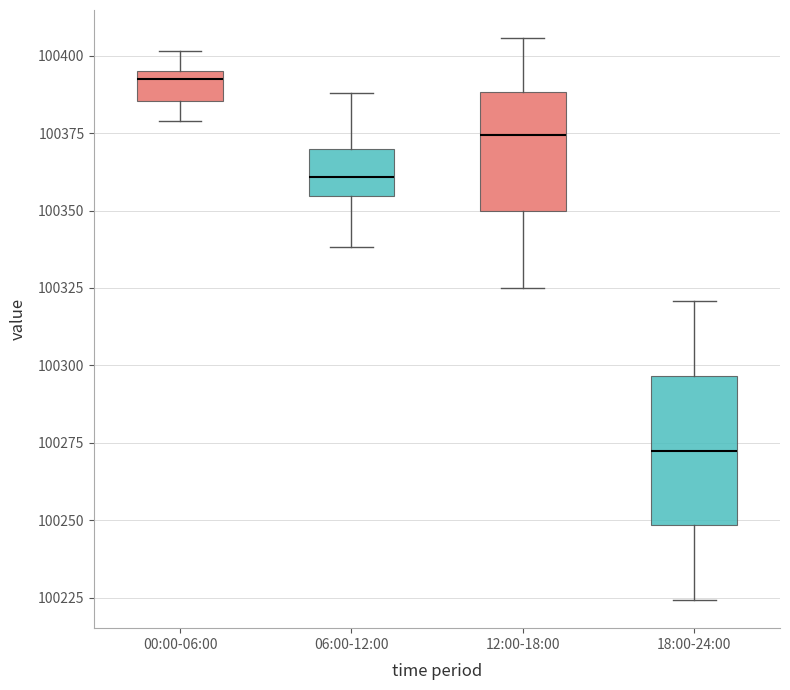

Reading left to right, read every box against the y-axis: the position of its median line, the range the box covers, and the ends of its whiskers. The values are not printed on the chart, so give them approximately, as read against the axis.

00:00-06:00: median 100390, box 100385 to 100395, whiskers 100380 to 100400
06:00-12:00: median 100360, box 100355 to 100370, whiskers 100340 to 100390
12:00-18:00: median 100375, box 100350 to 100390, whiskers 100325 to 100405
18:00-24:00: median 100275, box 100250 to 100295, whiskers 100225 to 100320